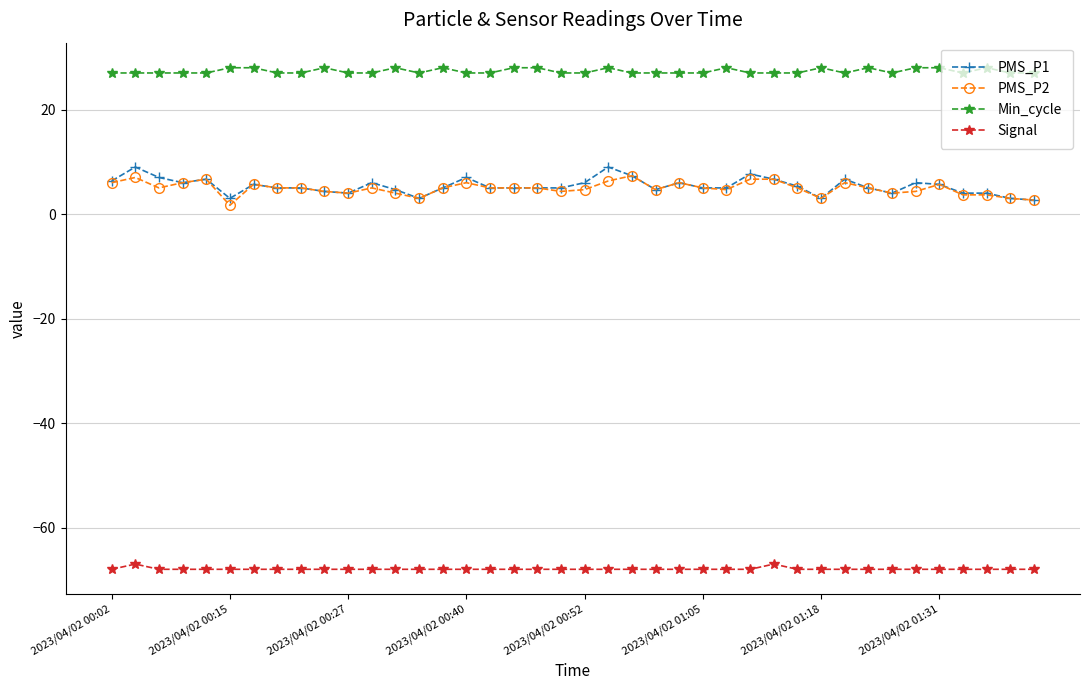

What is the maximum value for PMS_P1?

9.0